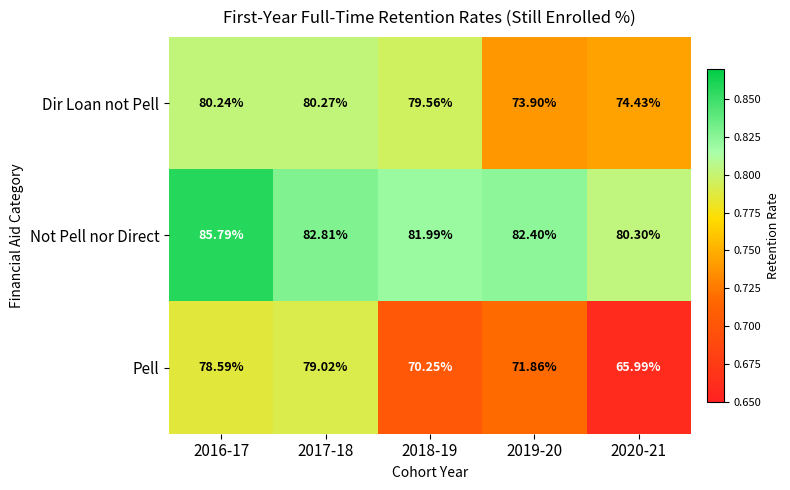

Is the value of Pell at 2019-20 greater than the value of Dir Loan not Pell at 2020-21?

No